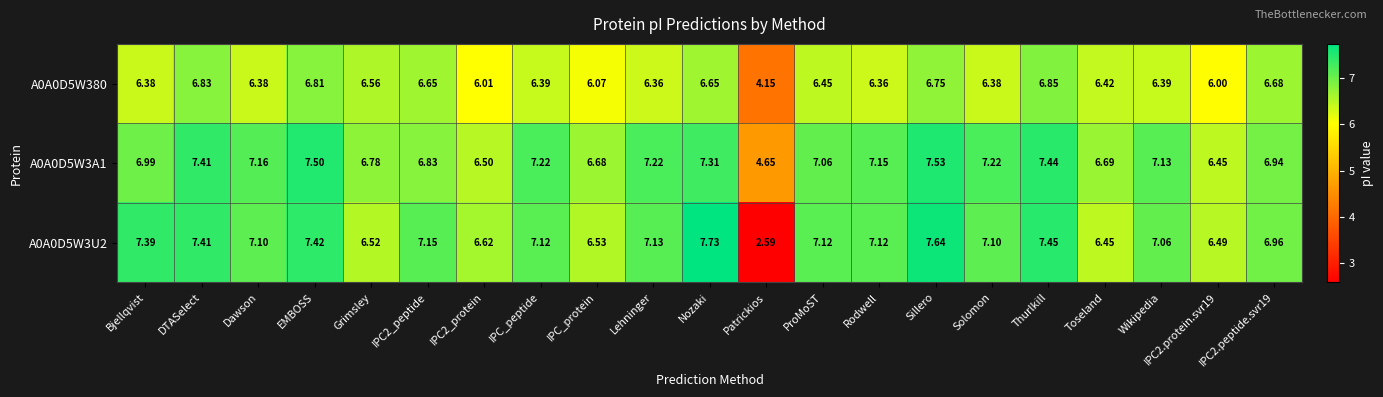

Which series has the largest range (max minus min)?

A0A0D5W3U2